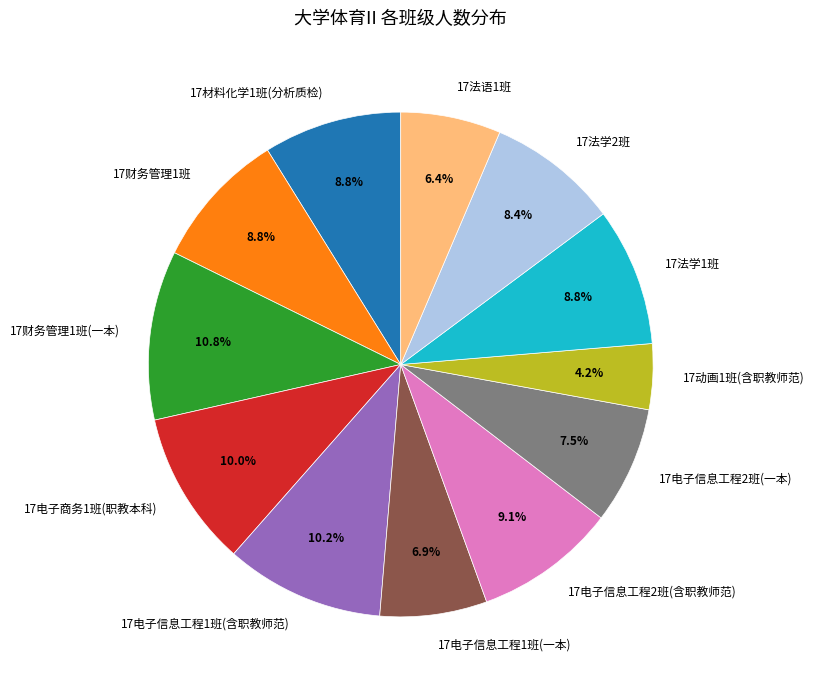

Between 17电子信息工程2班(一本) and 17财务管理1班, which is larger?

17财务管理1班